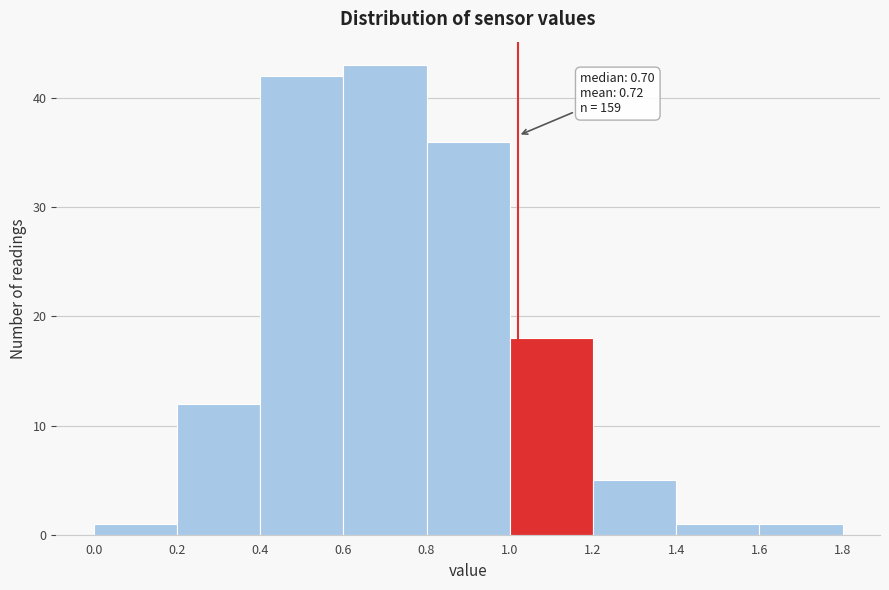

Over which range of the x-axis is the bar tallest?

0.6 to 0.8